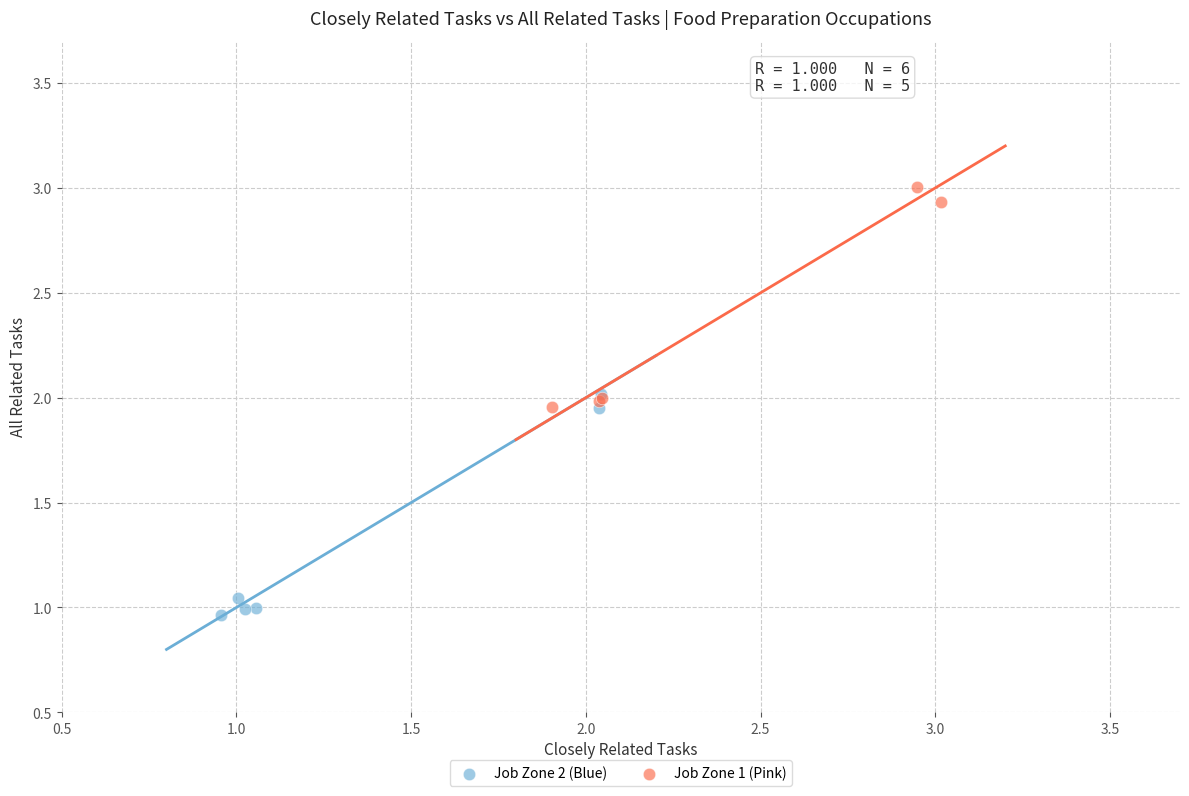

Which series contains the highest Y value?

Job Zone 1 (Pink)